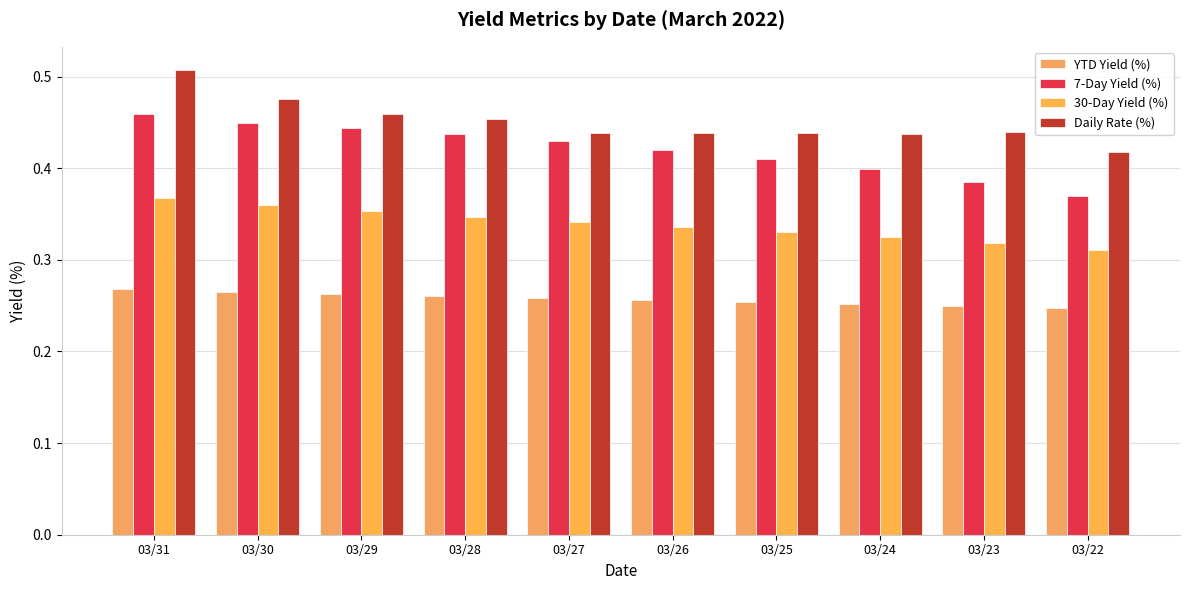

Which series has the widest spread of values?

Daily Rate (%)